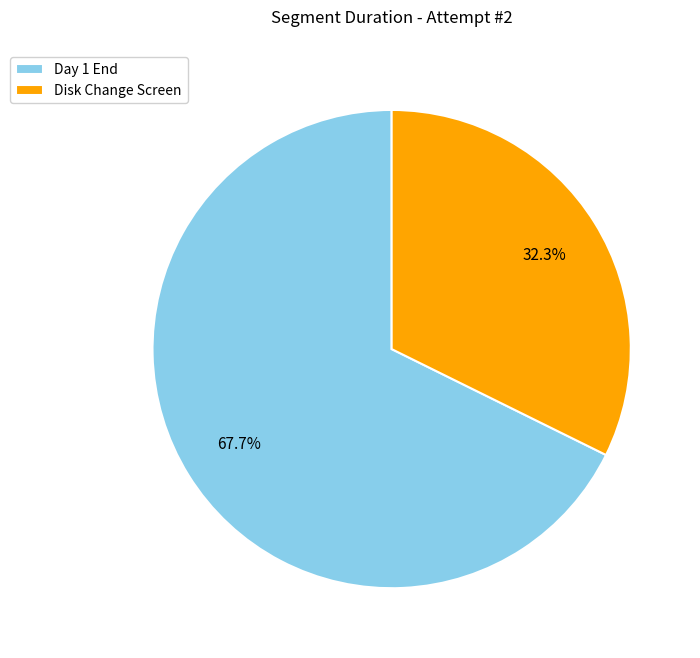

To the nearest percent, what percentage of the pie is Day 1 End?

68%